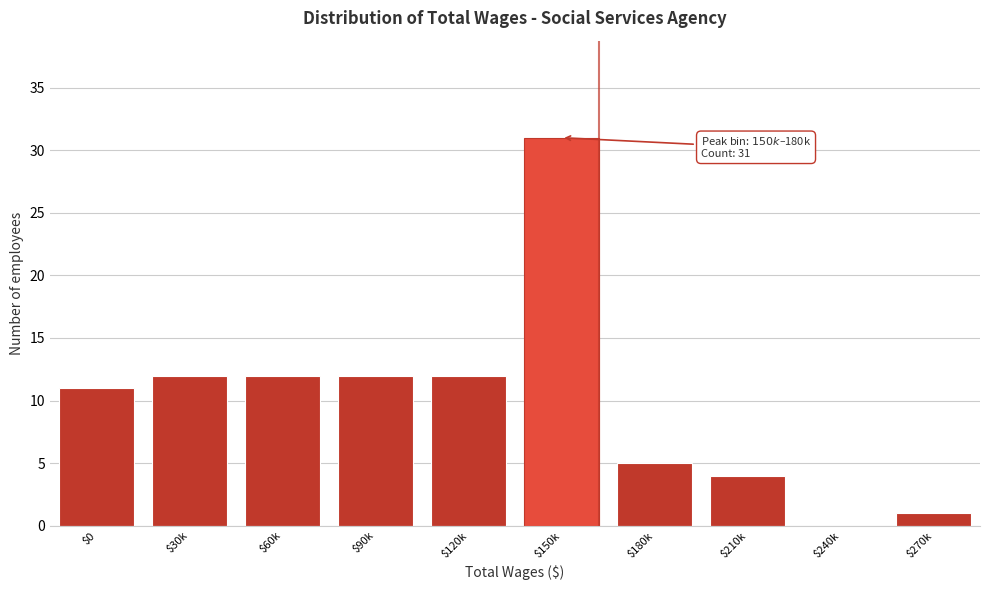

Which category has the highest value across all series?

$150k